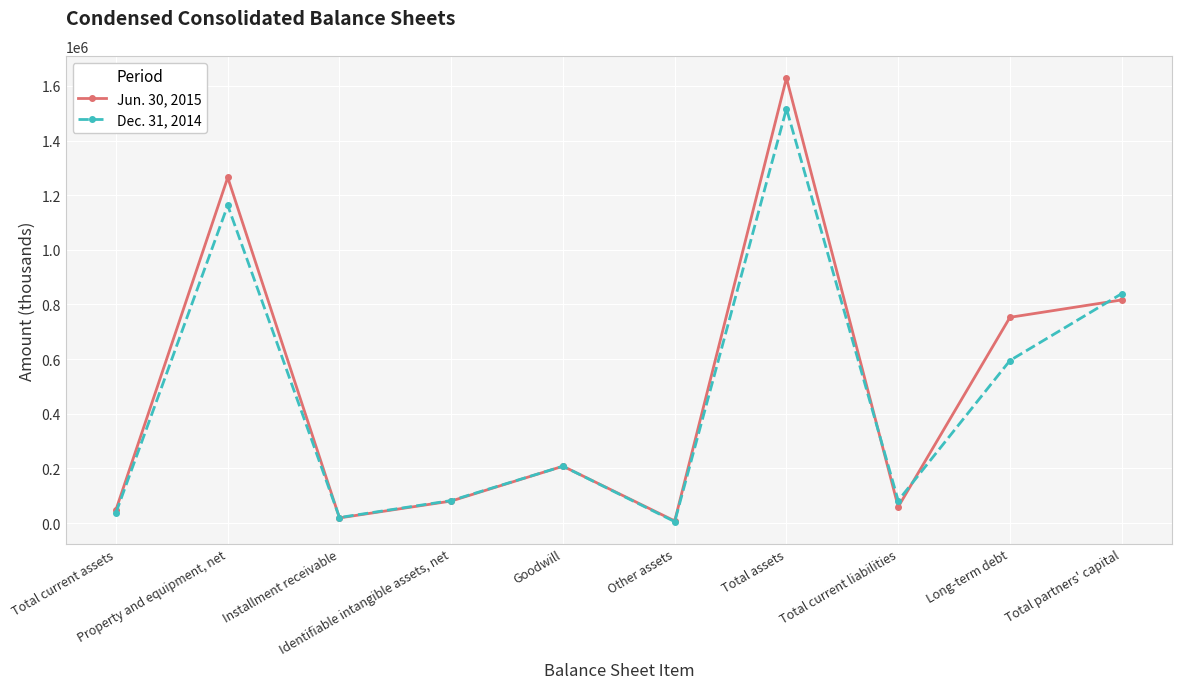

What is the maximum value shown in the chart?

1628890